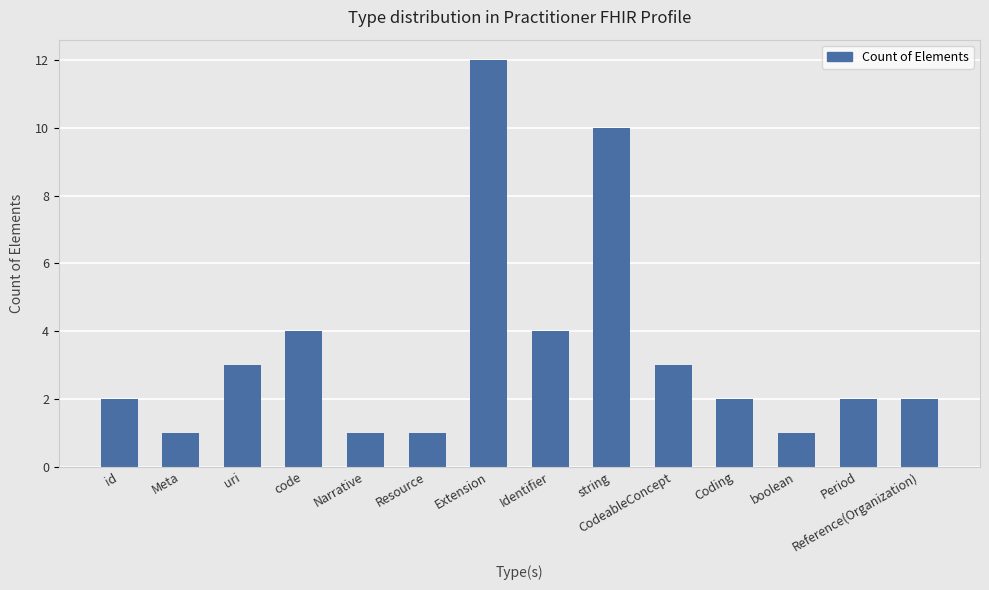

What is the difference between the second highest and second lowest values?

9